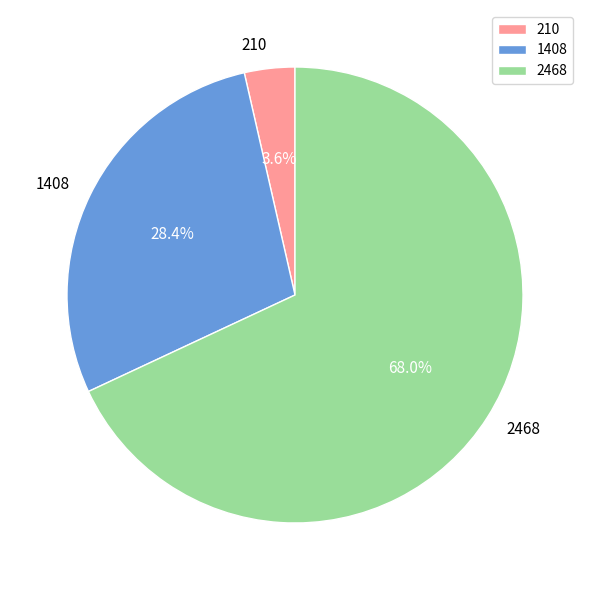

Count the number of slices in the pie.

3